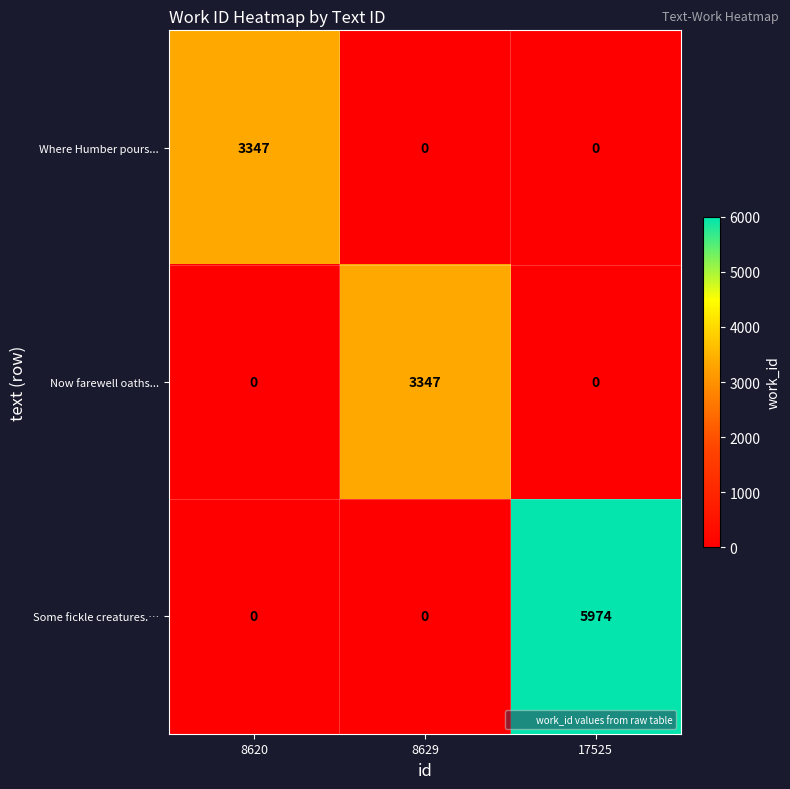

Which series changed the most between 8620 and 17525?

Some fickle creatures.…